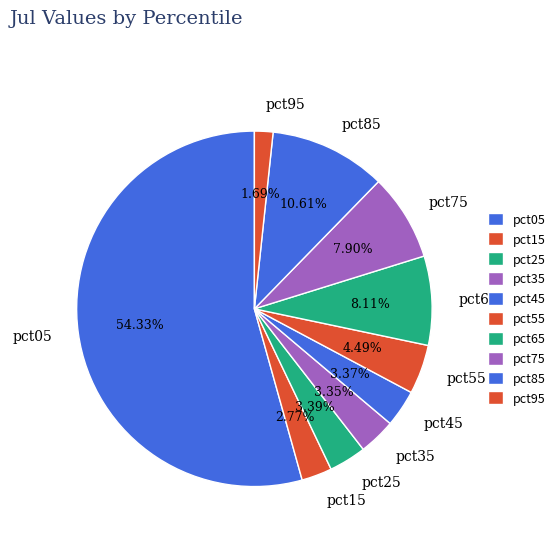

True or false: pct95 accounts for 2% of the total.

True